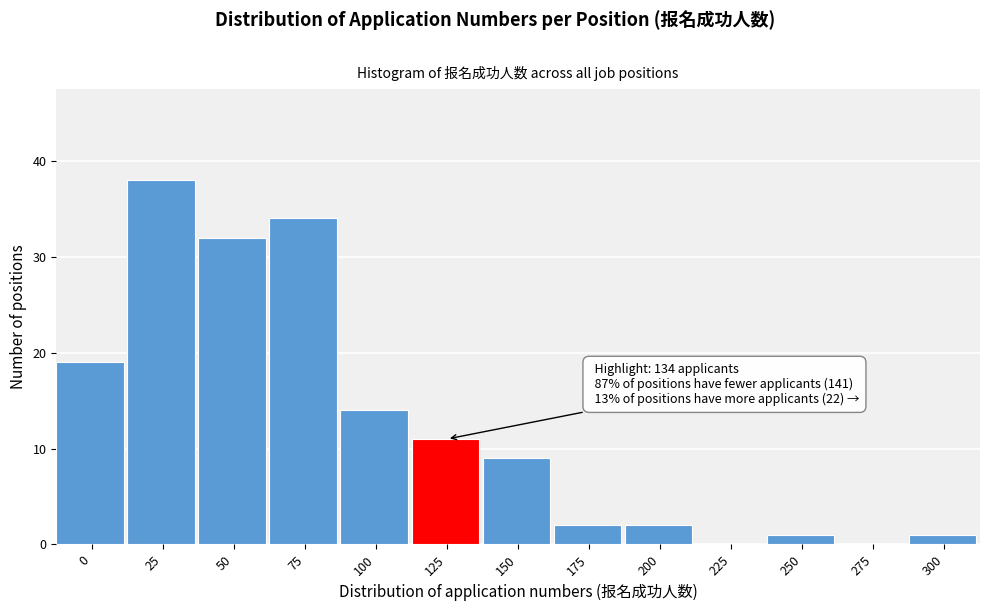

Reading left to right, list all the values displayed in this chart.

0=19	25=38	50=32	75=34	100=14	125=11	150=9	175=2	200=2	225=0	250=1	275=0	300=1